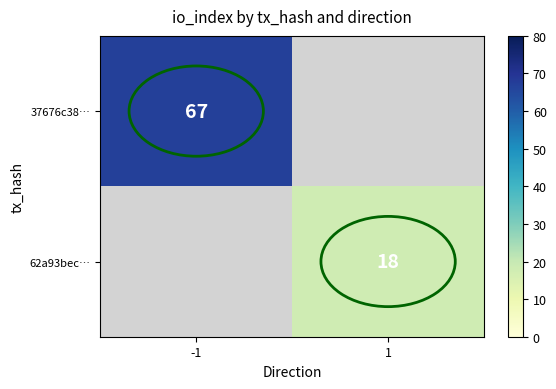

True or false: 37676c38… has a value of 67 at -1.

True